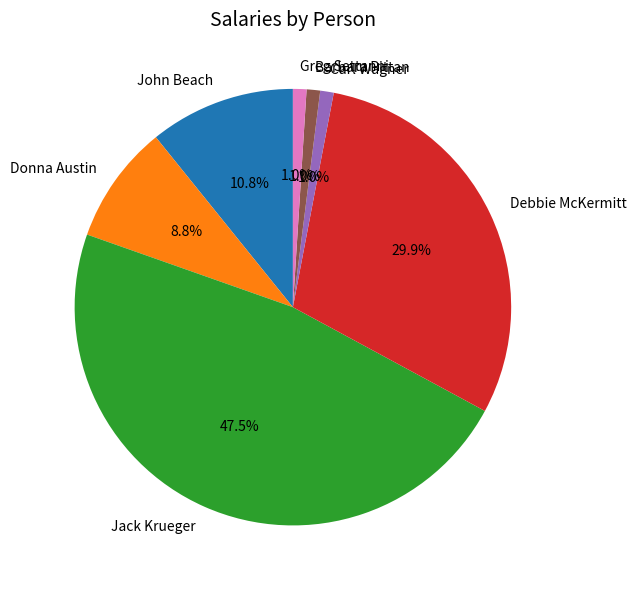

Is there any slice that represents more than half of the pie?

No